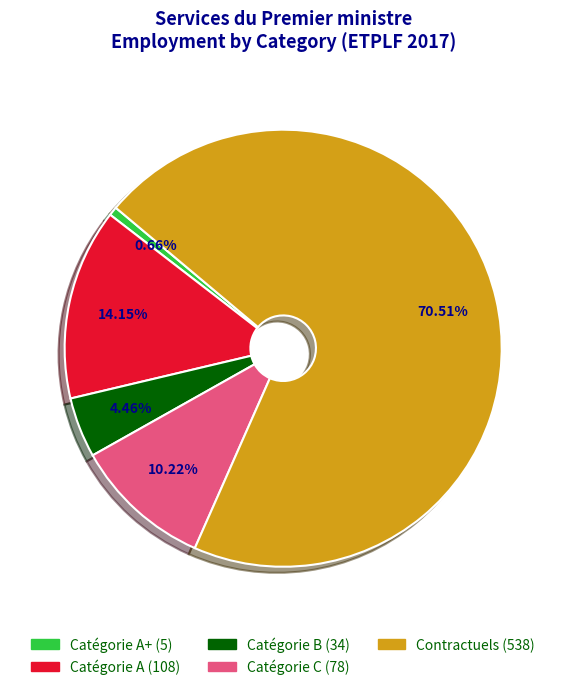

Is there any slice that represents more than half of the pie?

Yes